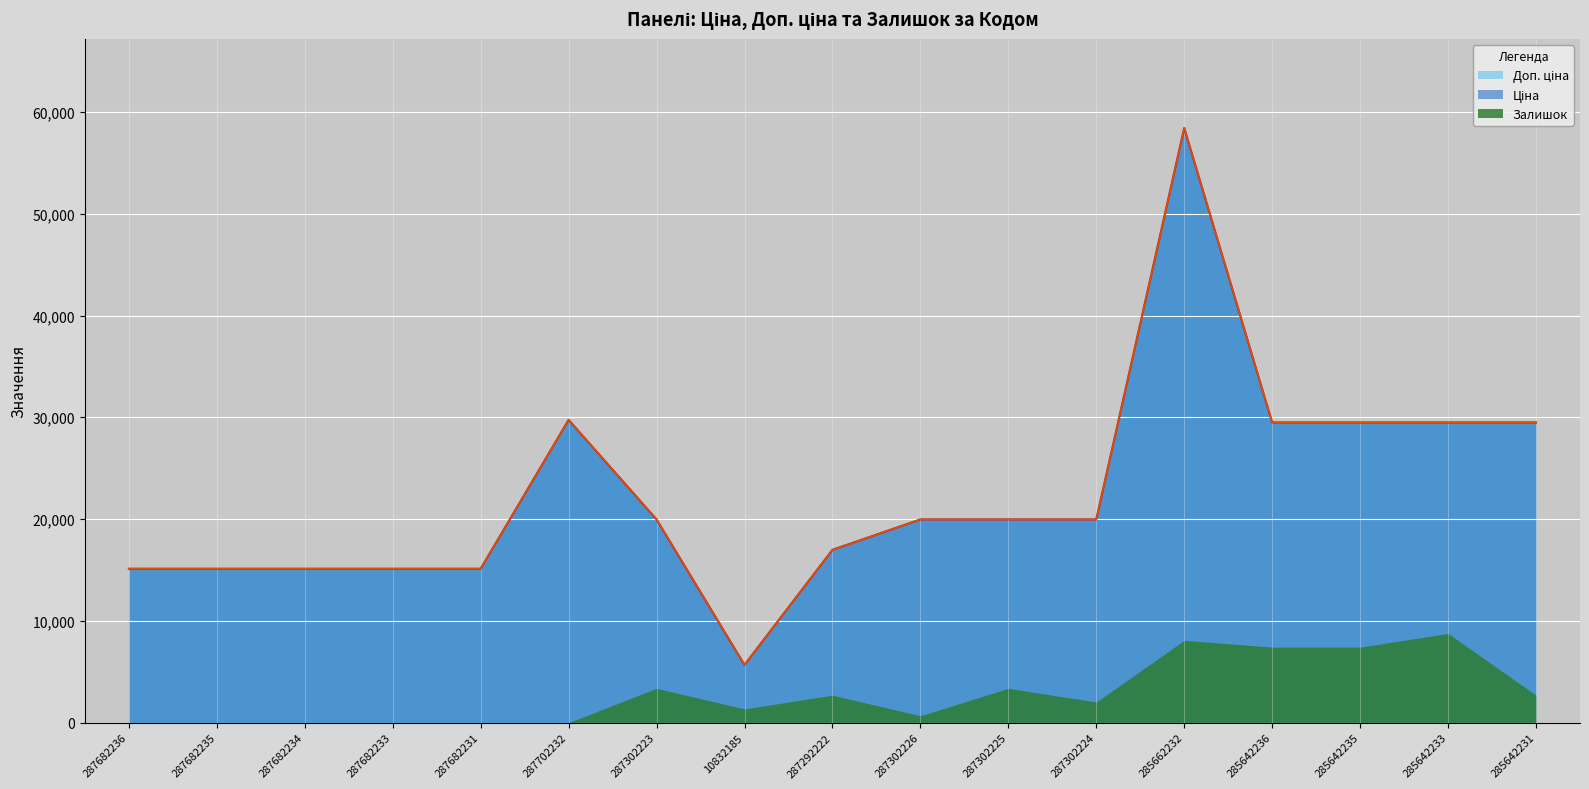

Which category has the lowest value across all series?

10832185